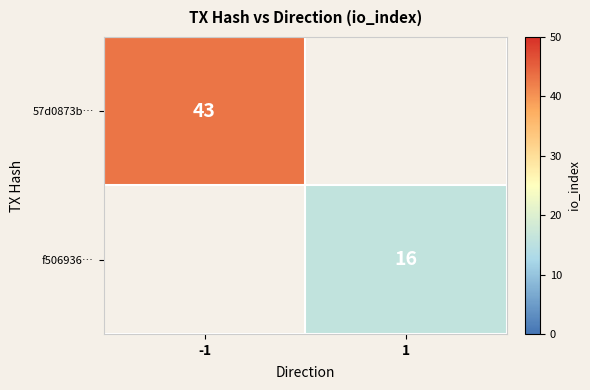

True or false: 57d0873b… has a value of 43 at -1.

True